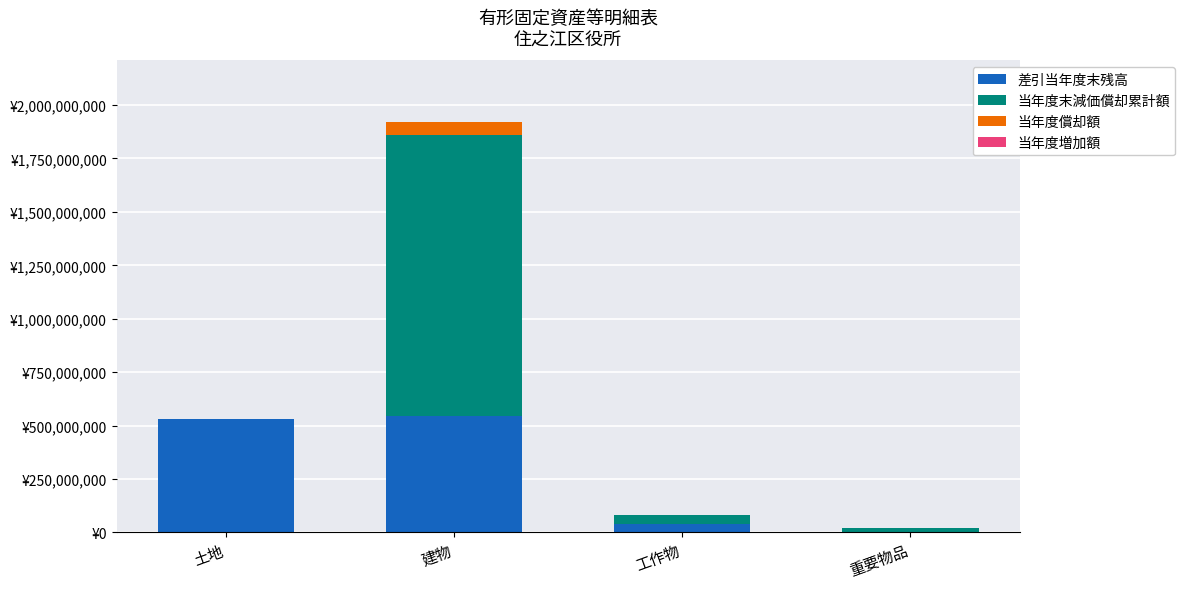

Does the chart contain stacked bars?

Yes